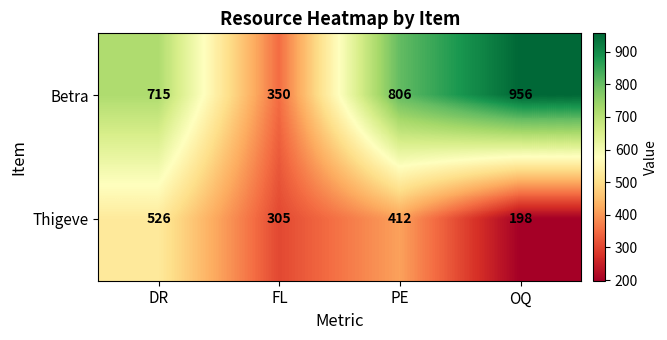

Rank the series by their maximum value, from highest to lowest.

Betra, Thigeve